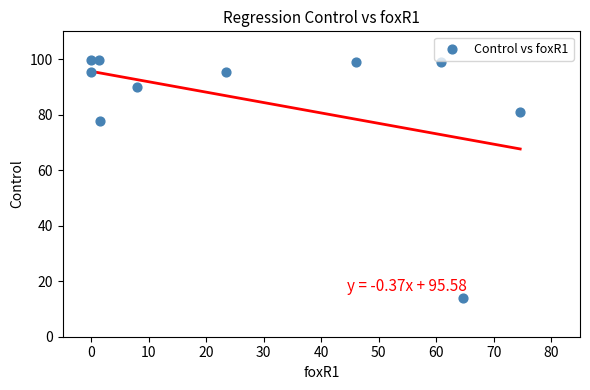

What is the average X value?

28.0